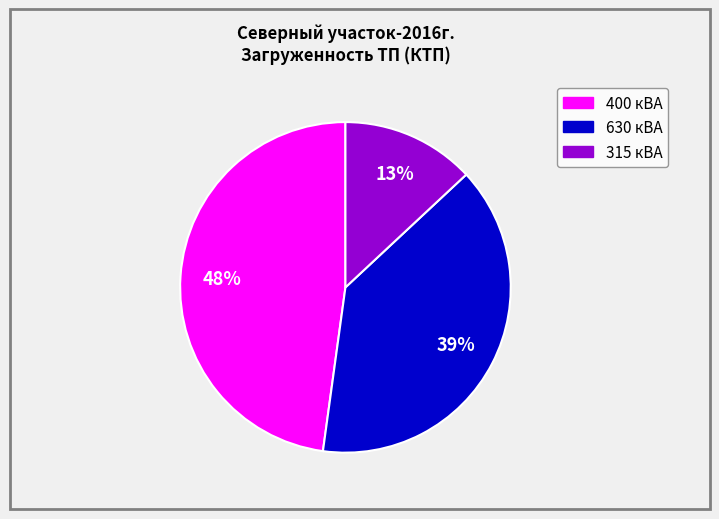

To the nearest percent, what is the average slice percentage?

33%